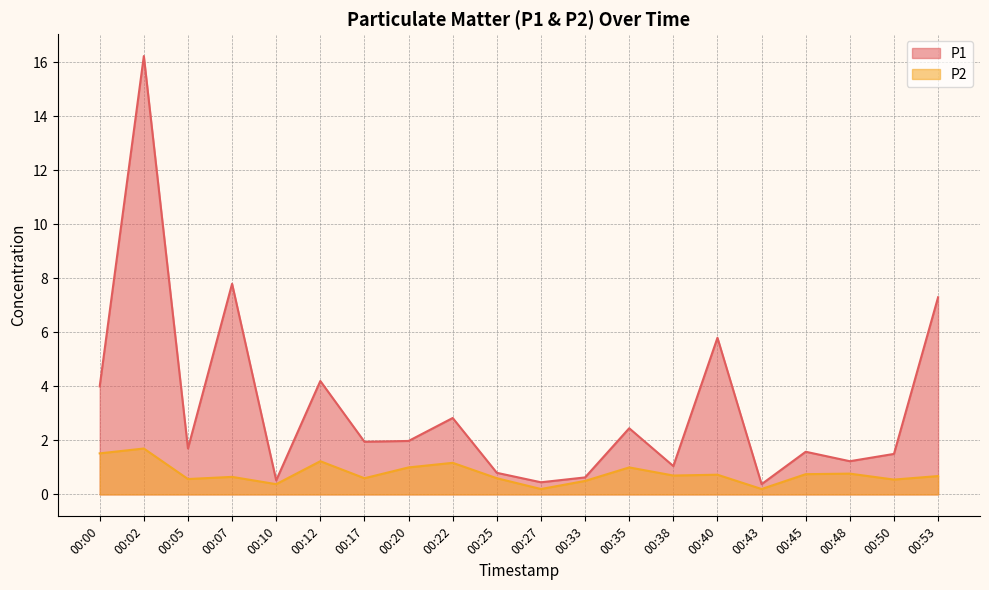

How many interior local peaks does the P1 series have?

7